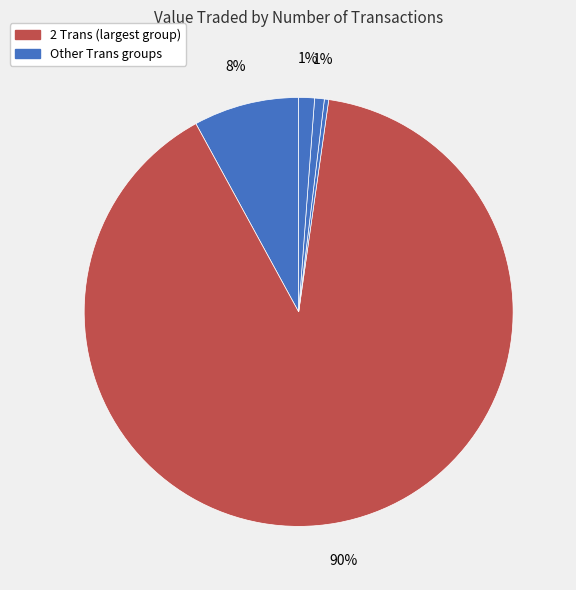

Count the number of slices in the pie.

5